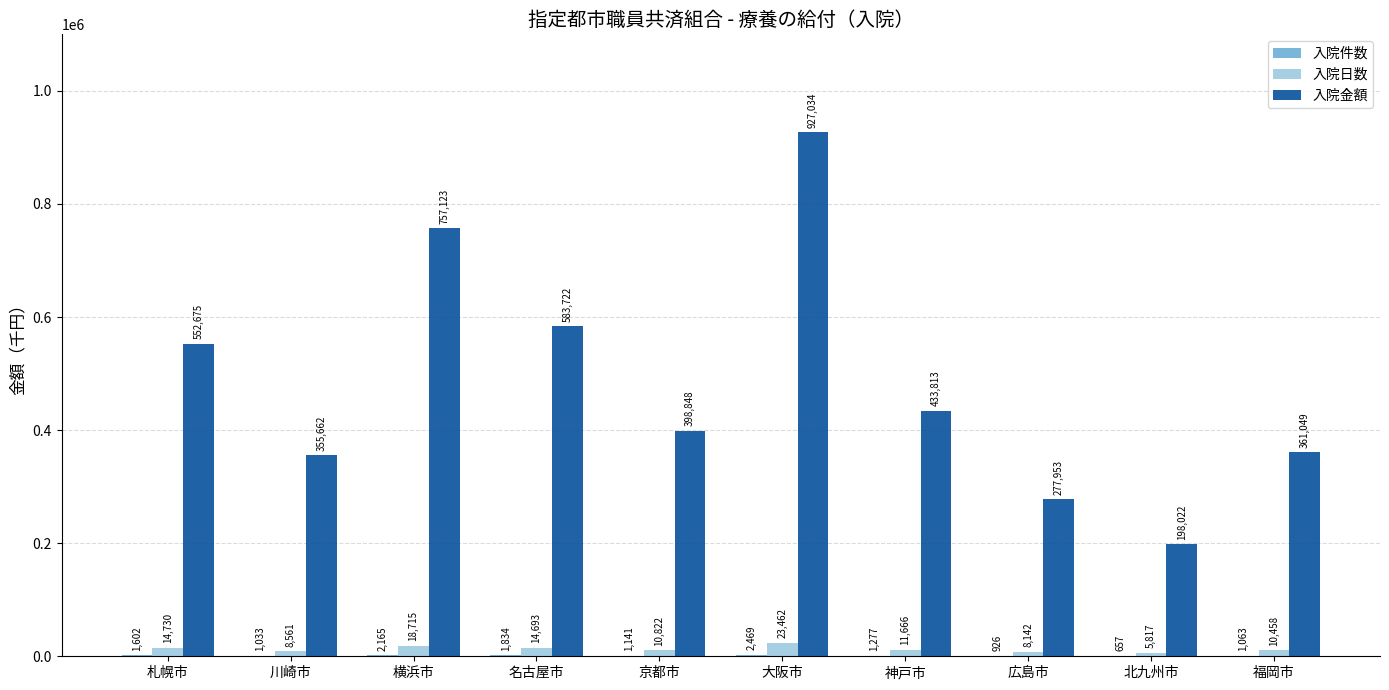

What is the sum of all 入院金額 values?

4845901